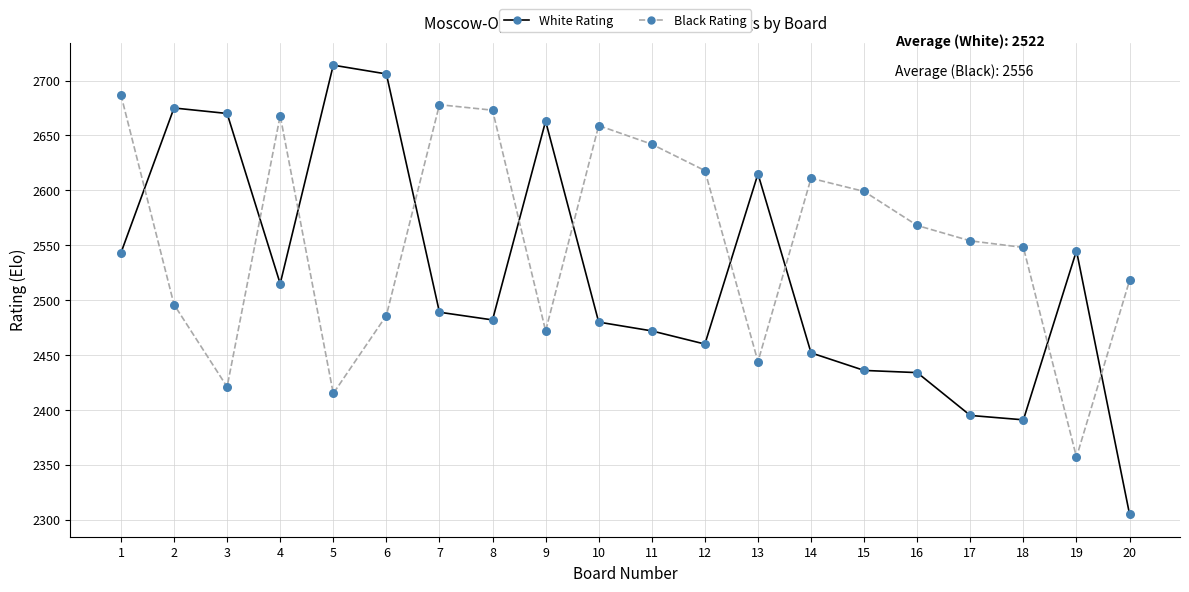

Which series has the widest spread of values?

White Rating